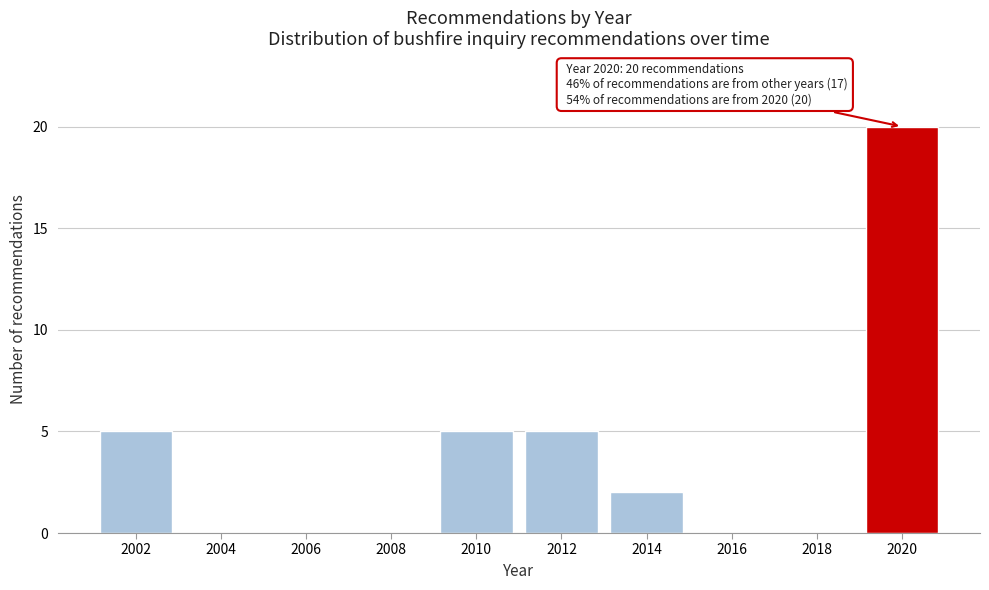

Reading left to right, list all the values displayed in this chart.

2002=5	2004=0	2006=0	2008=0	2010=5	2012=5	2014=2	2016=0	2018=0	2020=20